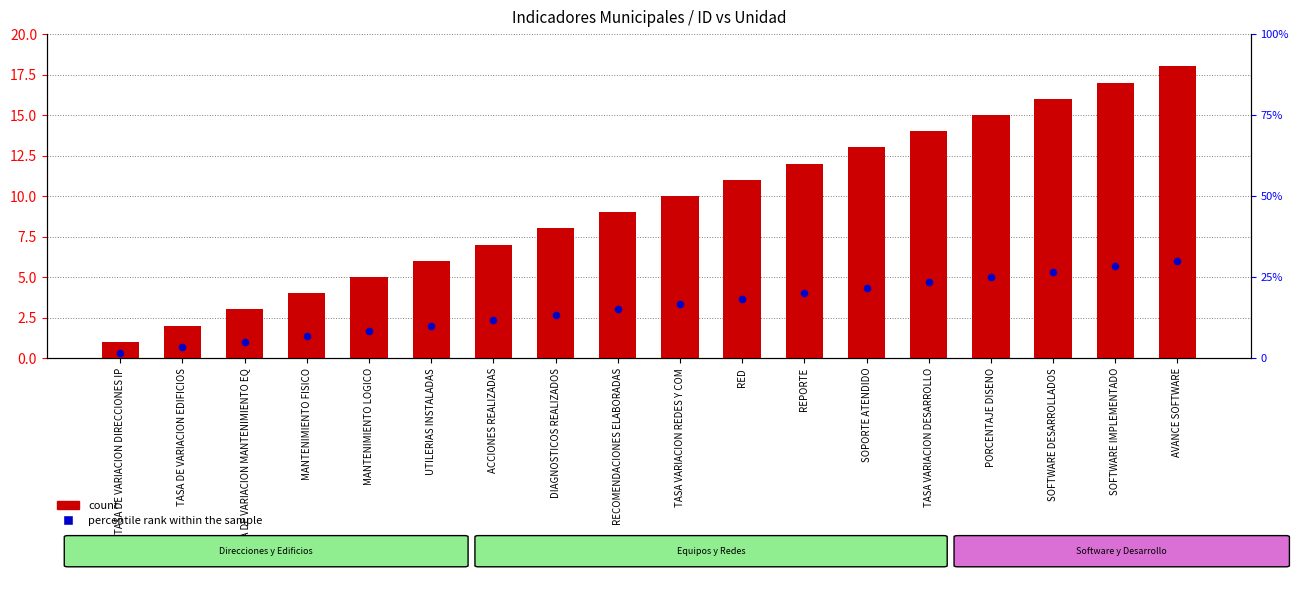

Is the value of percentile rank within the sample at MANTENIMIENTO FISICO greater than the value of count at AVANCE SOFTWARE?

No